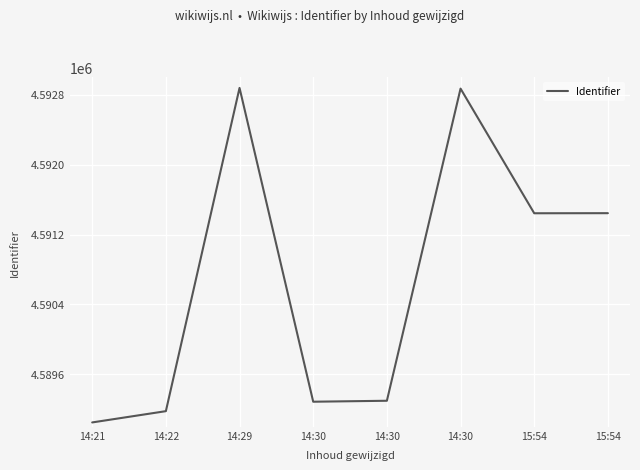

Count the number of data series in this chart.

1